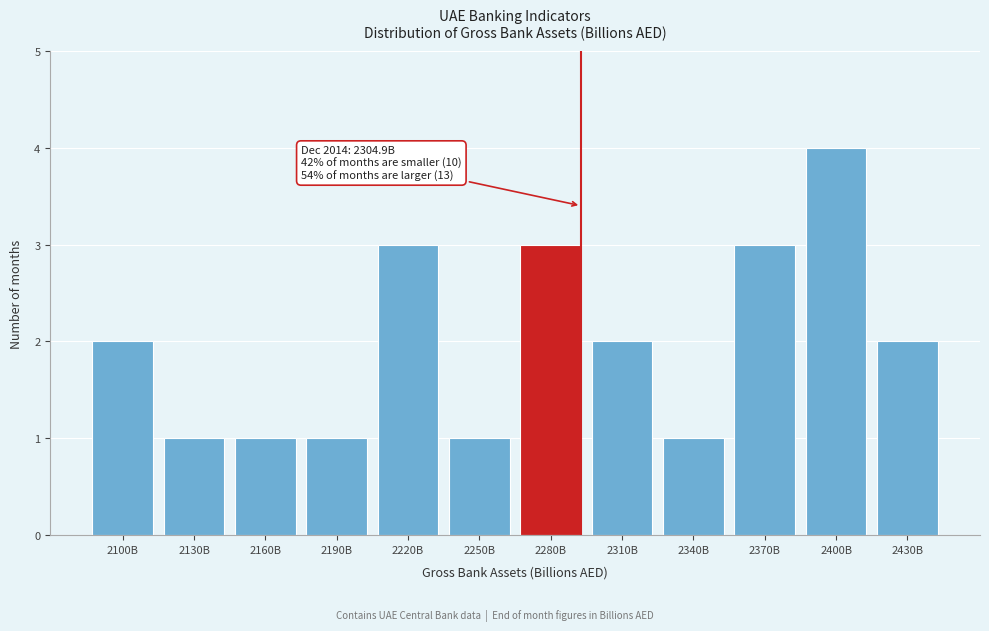

Reading left to right, list all the values displayed in this chart.

2	1	1	1	3	1	3	2	1	3	4	2